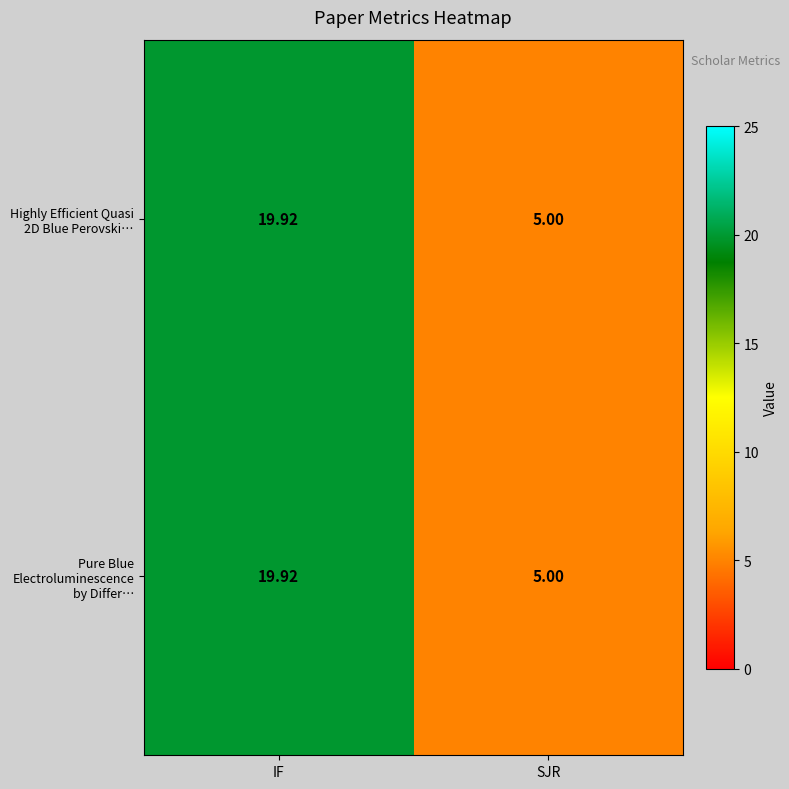

Which label corresponds to the smallest value in the chart?

SJR